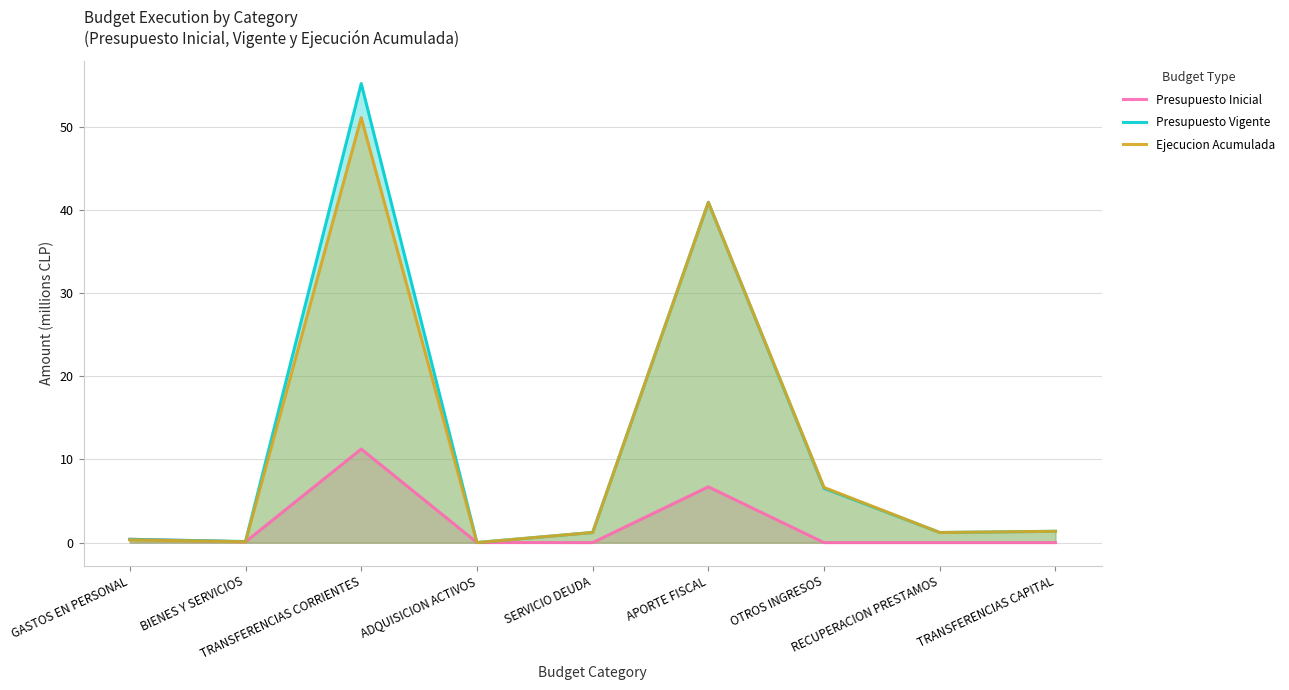

How many interior local valleys does the Ejecucion Acumulada series have?

3